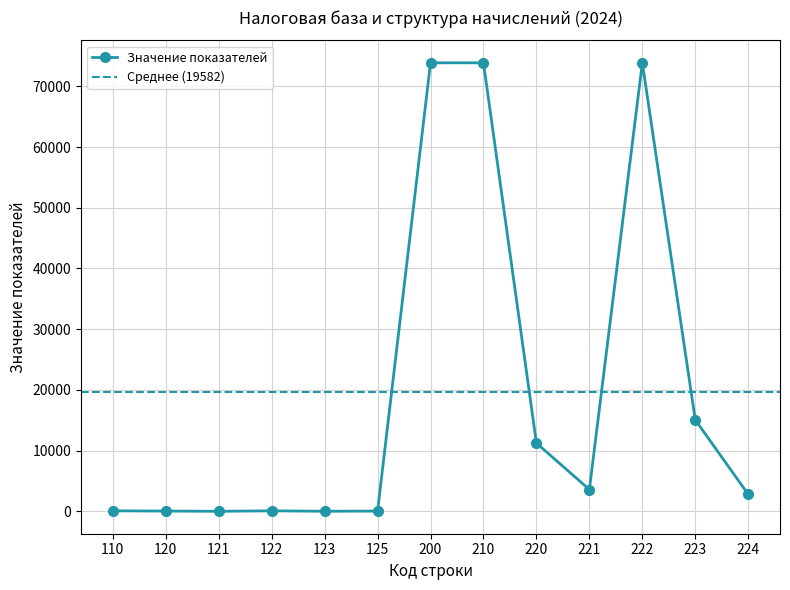

Does the chart display data point markers on the line(s)?

Yes